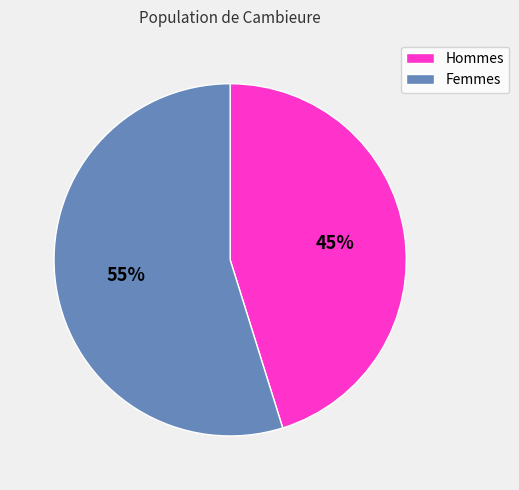

Does any single category account for the majority?

Yes